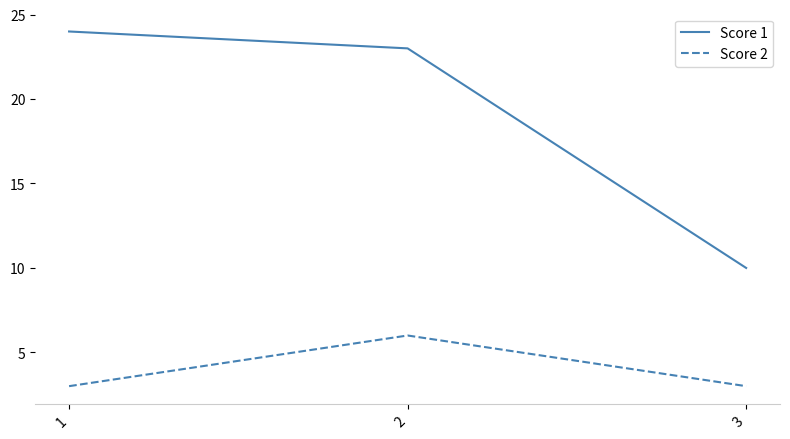

What is the difference between the Score 2 values at 1 and 2?

3